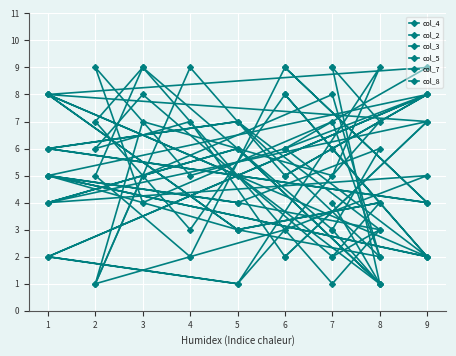

What is the difference between the second highest and minimum values in the col_4 series?

7